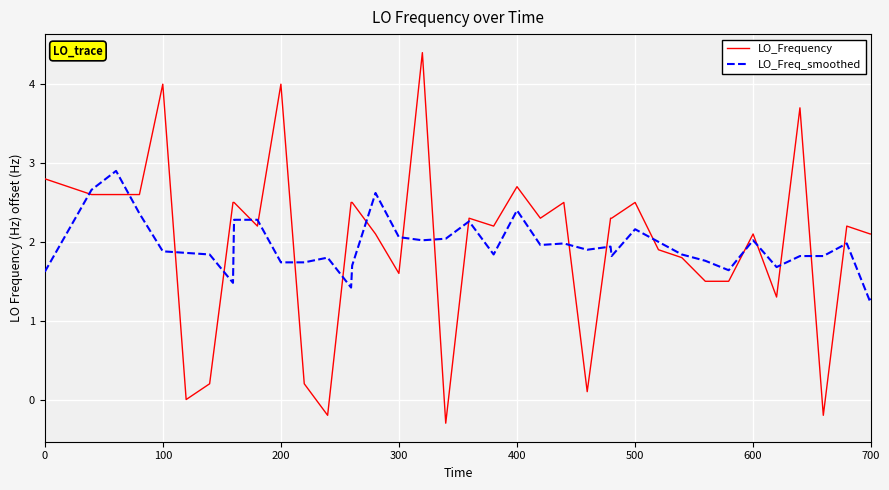

What is the average value of the LO_Frequency series?

2.0